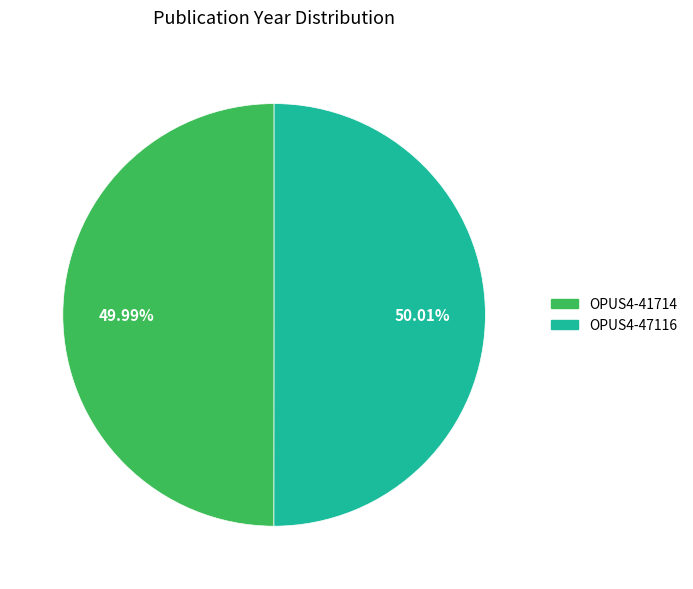

Approximately how many times larger is the value at OPUS4-47116 compared to OPUS4-41714?

1.0